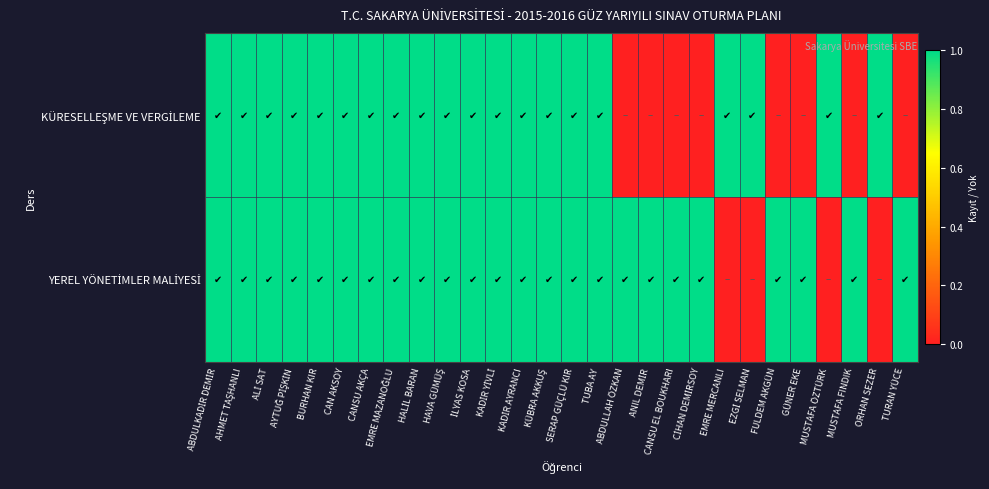

At which category is the sum across all series the highest?

ABDULKADİR DEMİR